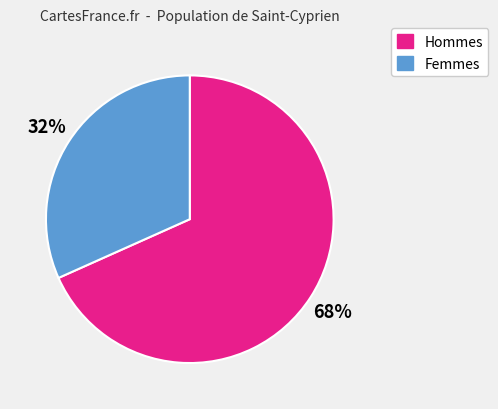

To the nearest percent, what is the average slice percentage?

50%